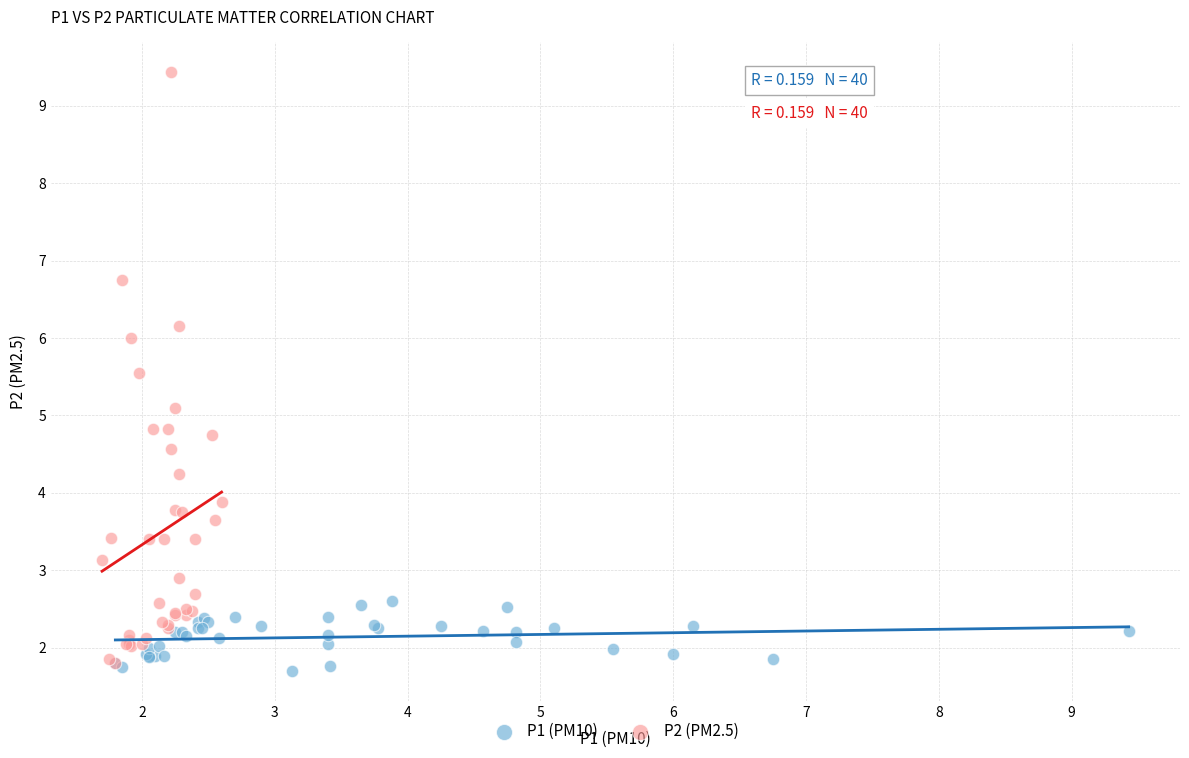

Which series has the largest Y range (max minus min)?

P2 (PM2.5)